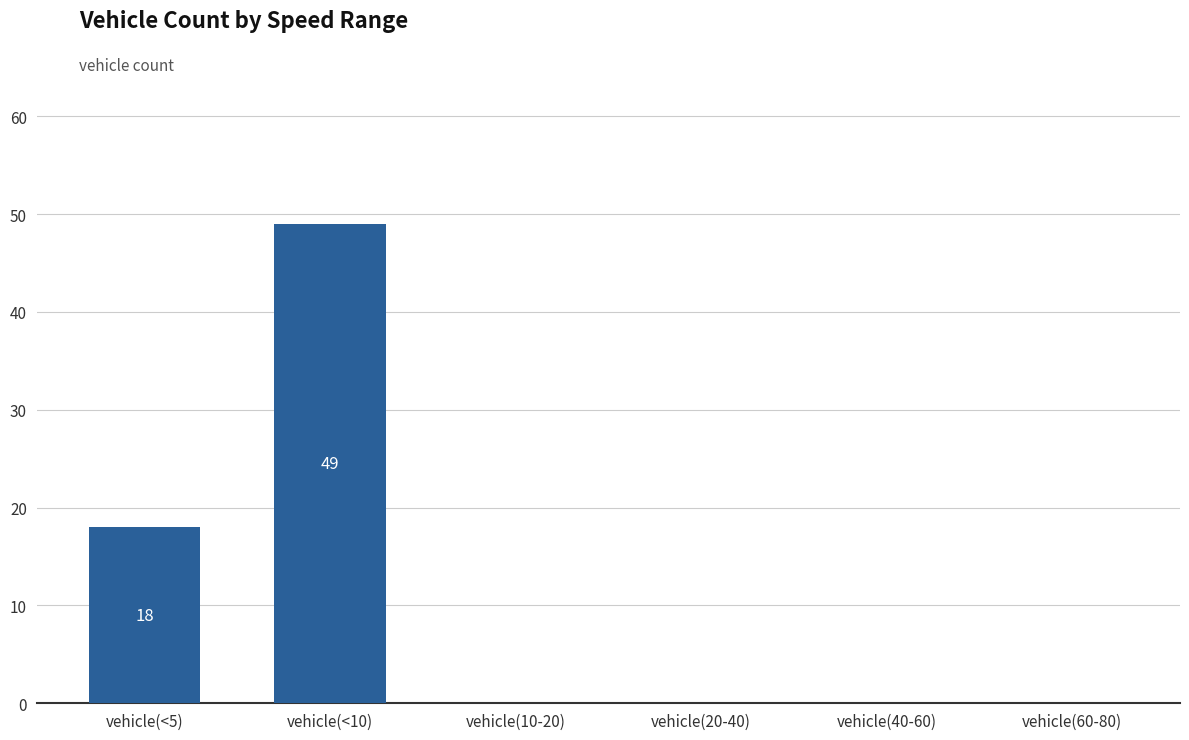

Is it true that the value at vehicle(20-40) is 28?

False